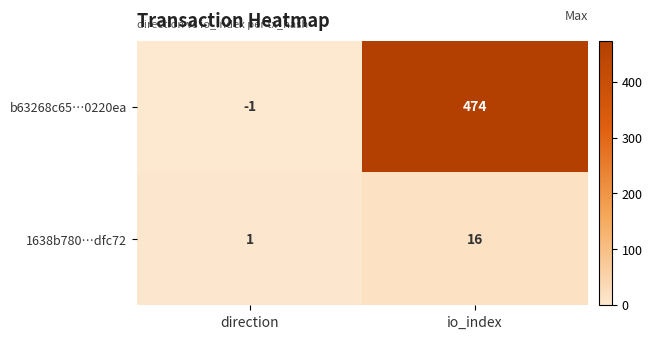

The 1638b780…dfc72 series shows 16 at io_index. True or false?

True